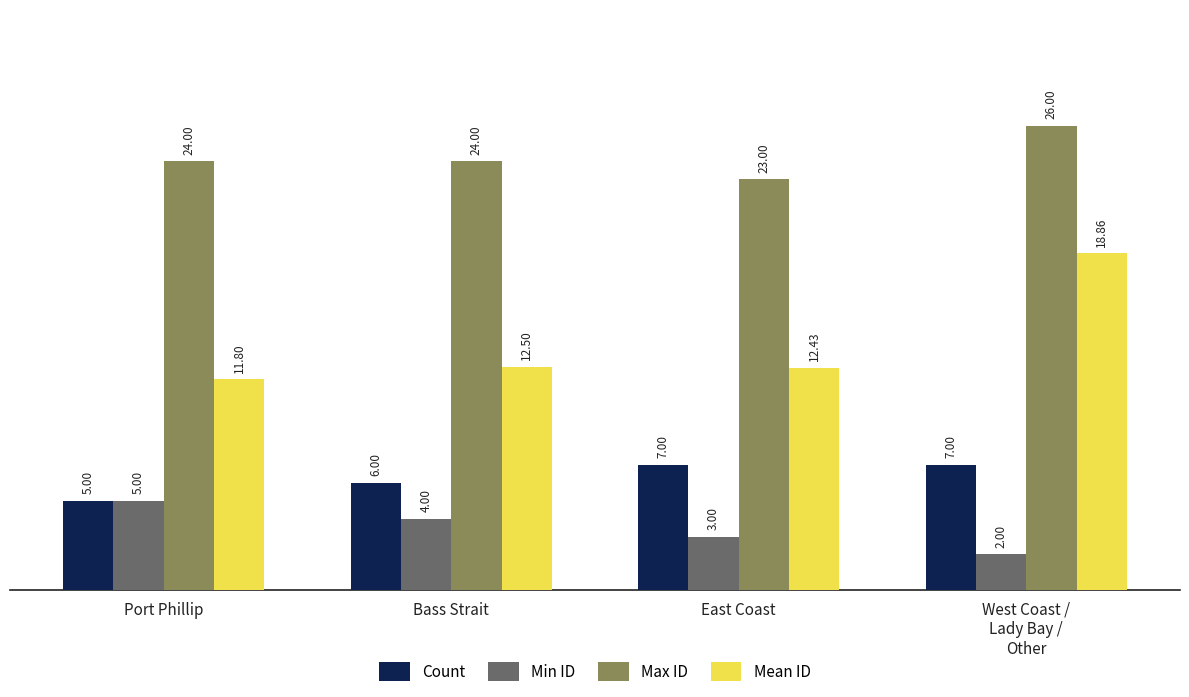

What is the highest value of the Count series?

7.0